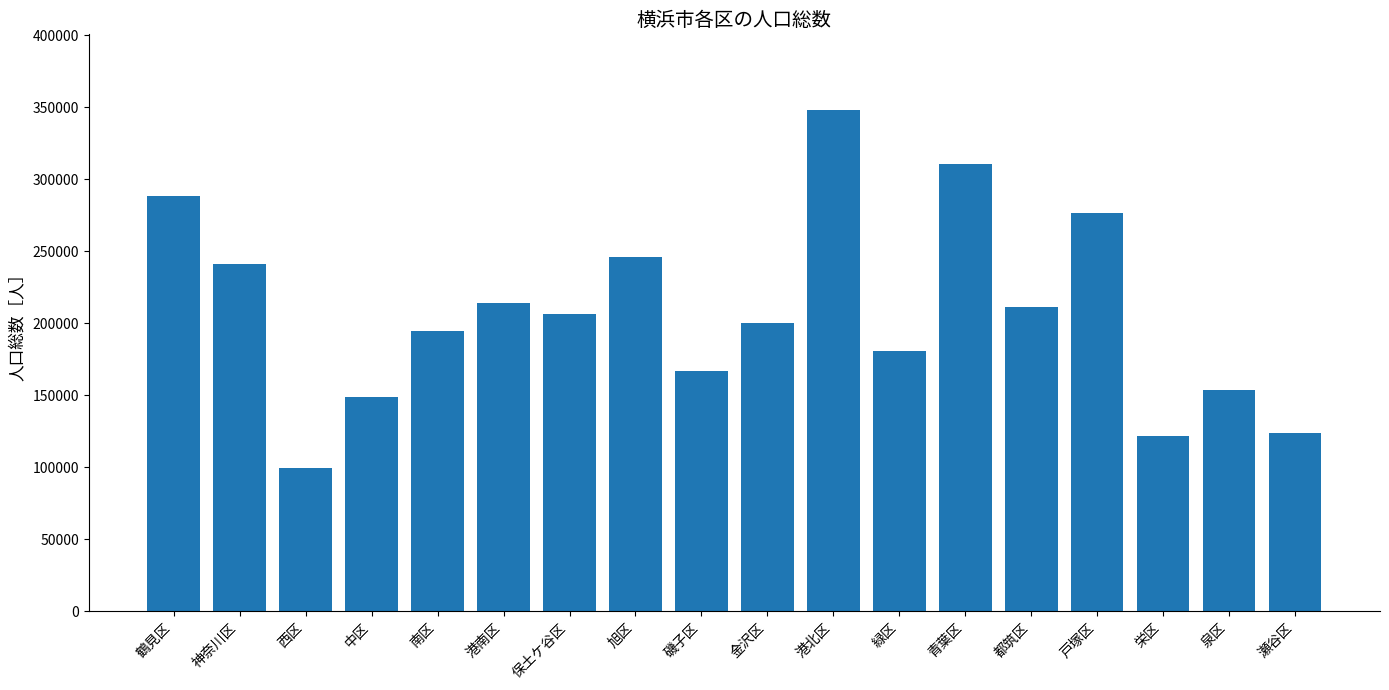

What is the difference between the values at 旭区 and 金沢区?

45823